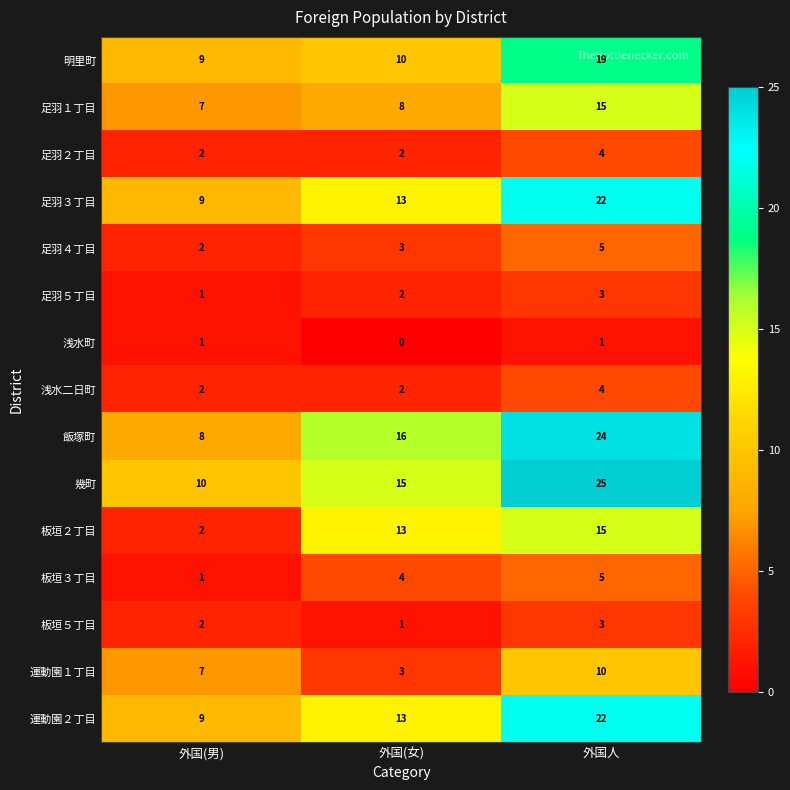

What is the difference between the maximum and minimum values in the 運動園２丁目 series?

13